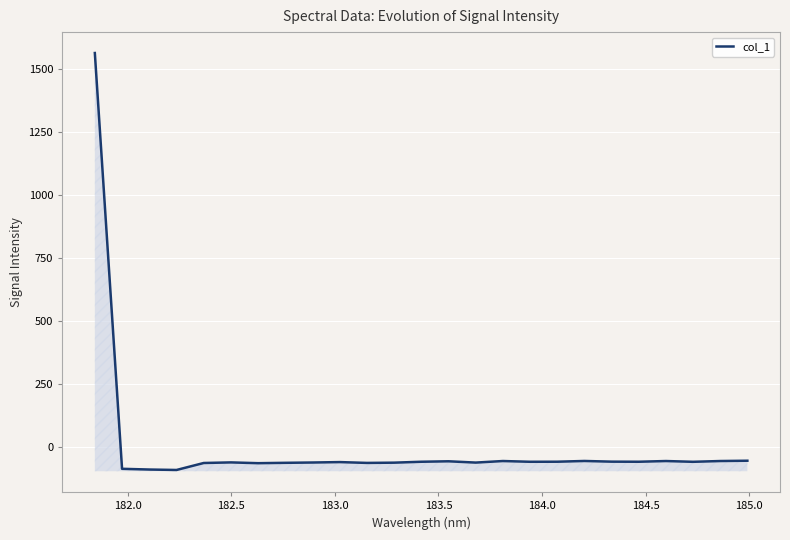

What is the value of the 12th point from the left?

-60.6